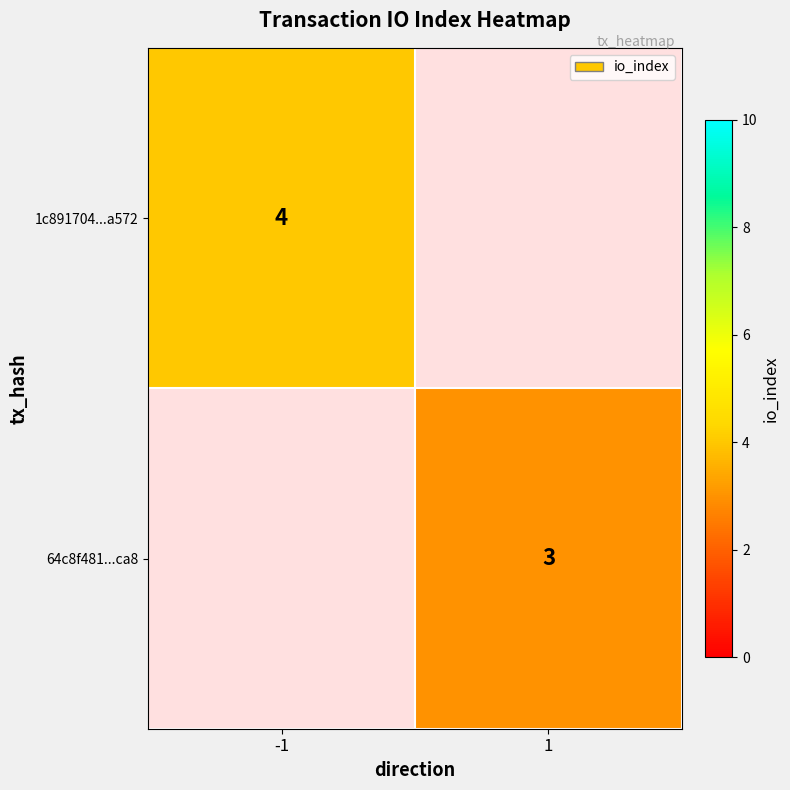

Is it true that 1c891704...a572 equals 4 at -1?

True